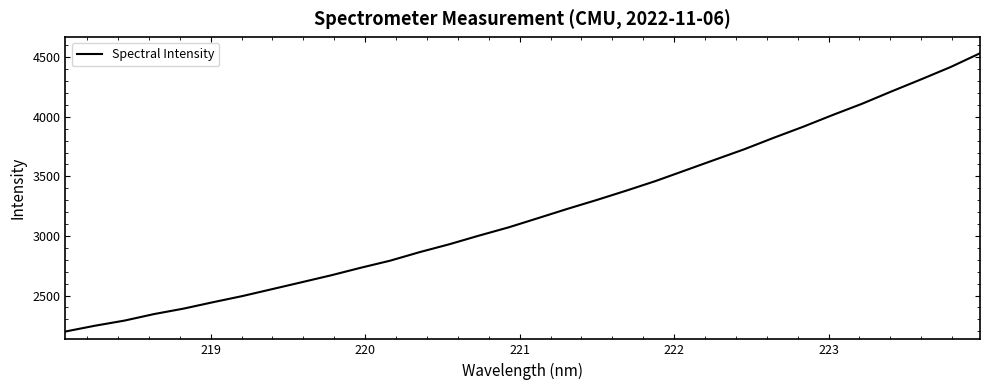

What is the difference between the maximum and minimum values?

2335.2